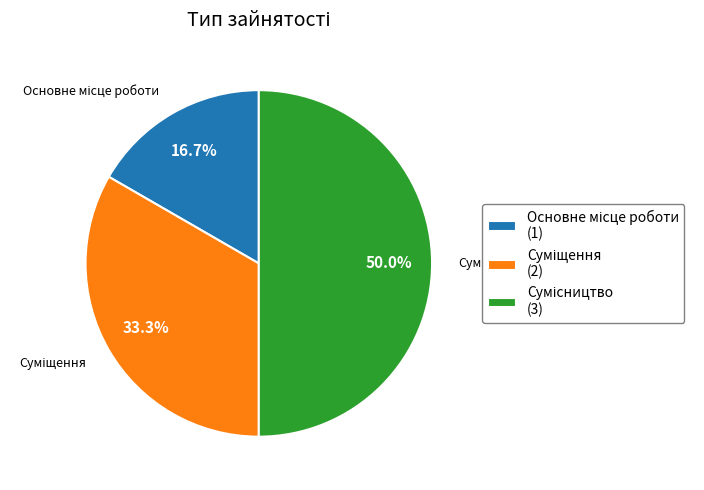

To the nearest percent, what is the combined percentage of Основне місце роботи and Сумісництво?

67%